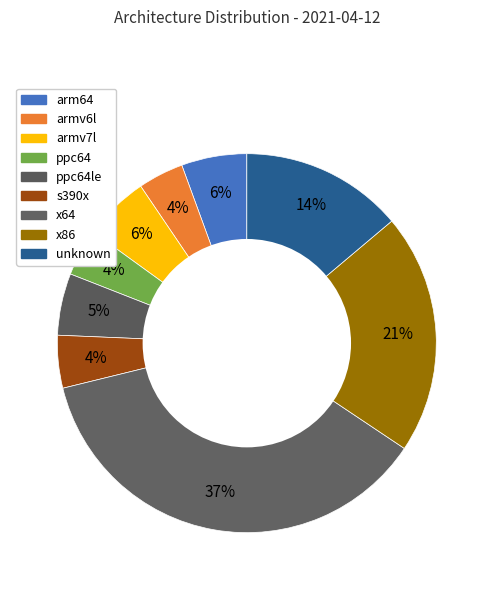

How many slices are in this pie chart?

9